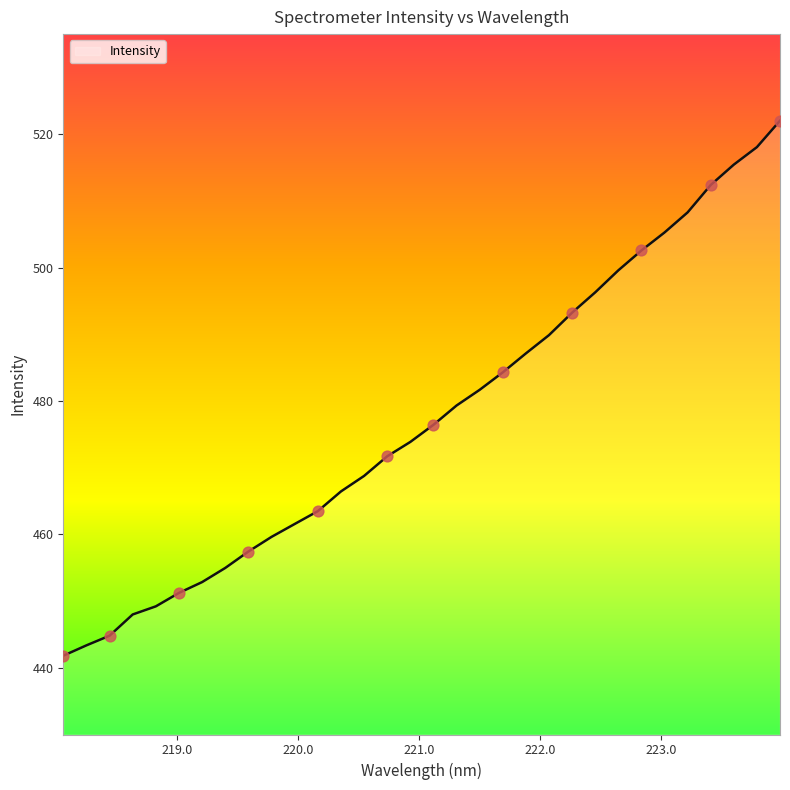

What is the greatest value displayed?

522.0